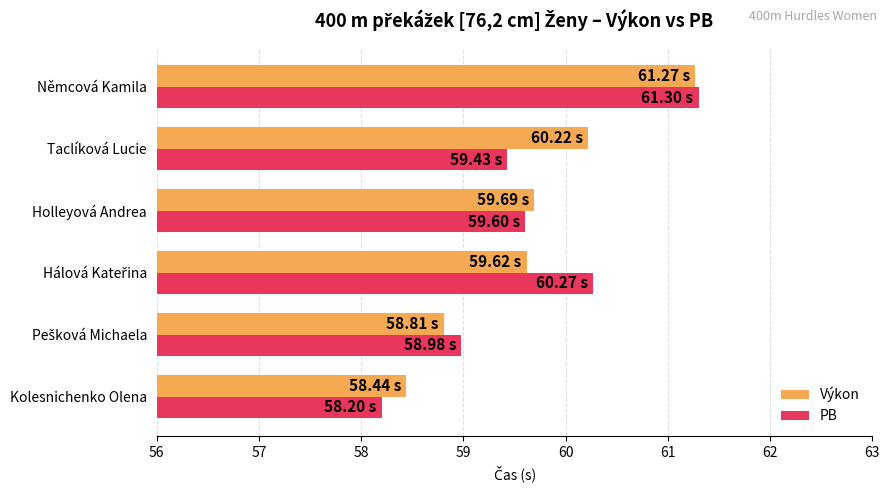

At Taclíková Lucie, list the series in order from largest to smallest.

Výkon, PB